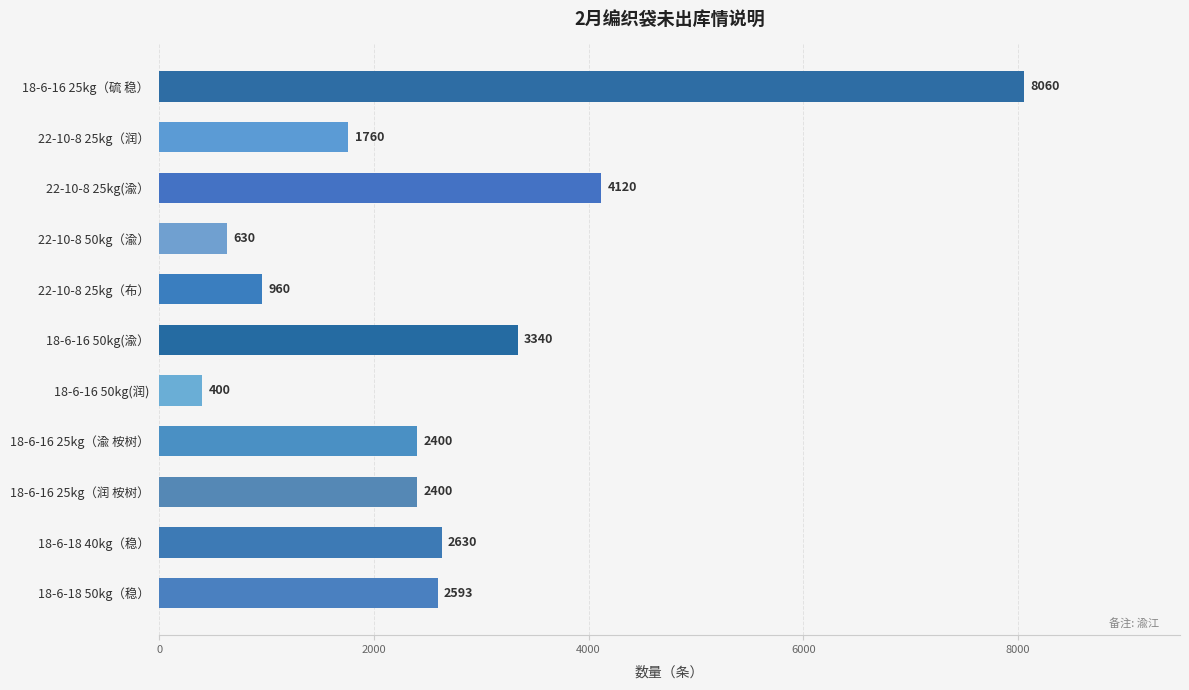

What is the average value?

2663